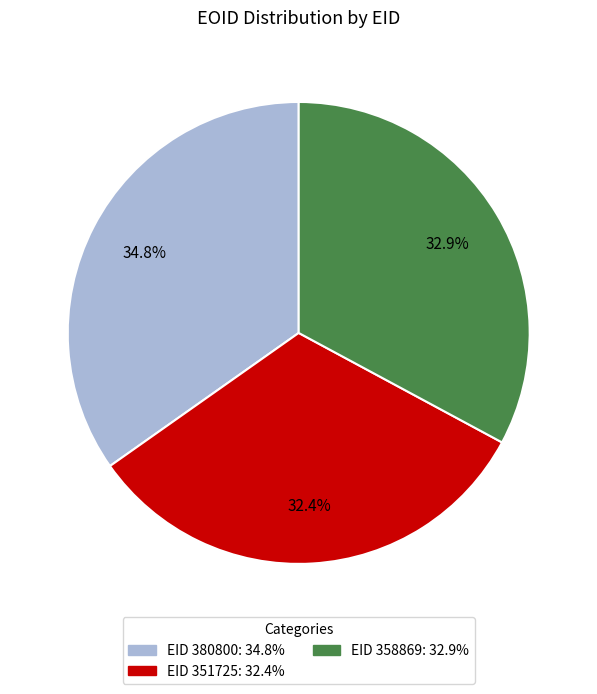

Is there a majority slice in this chart?

No